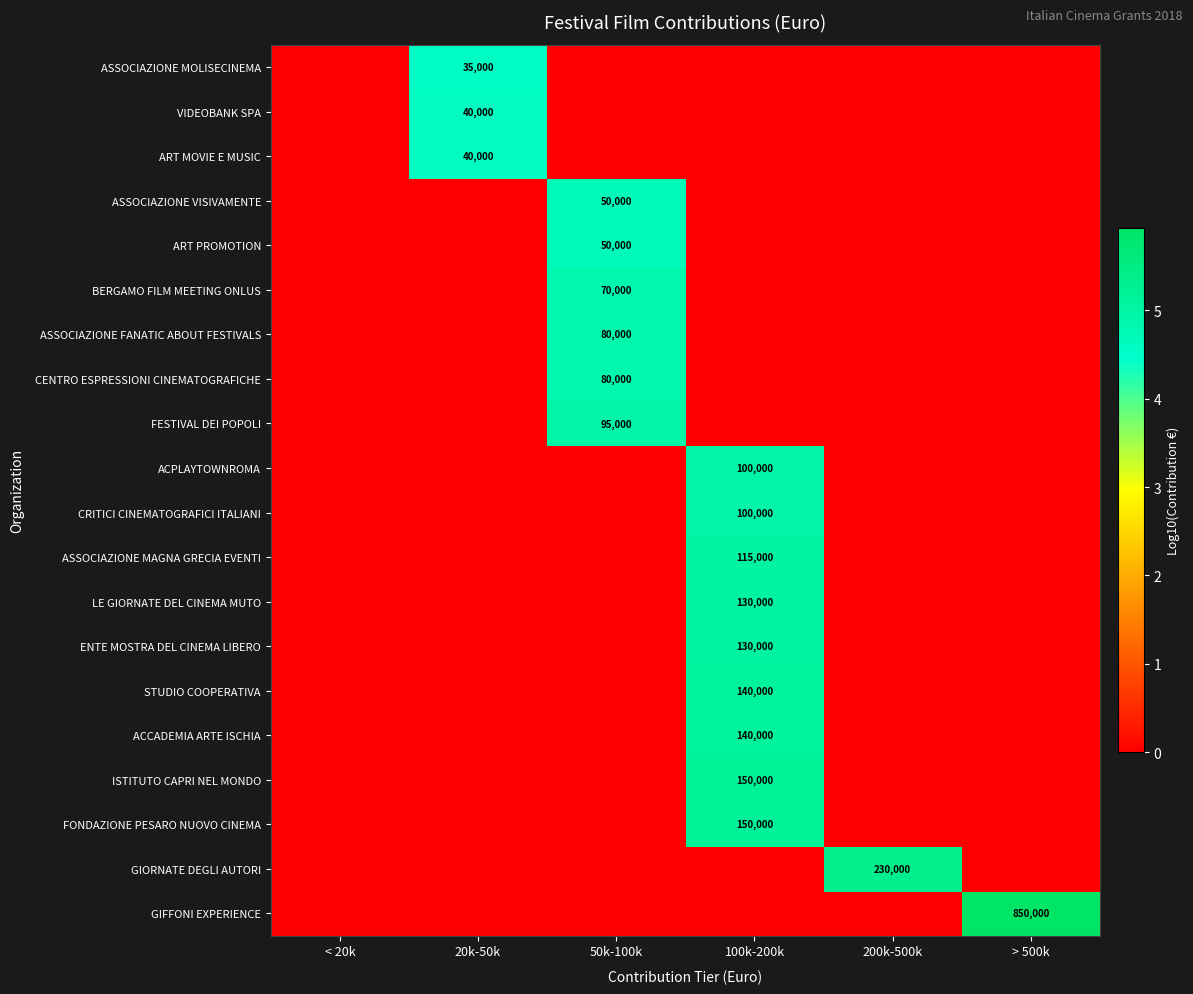

Count the ENTE MOSTRA DEL CINEMA LIBERO values in the range 0 to 1.

5